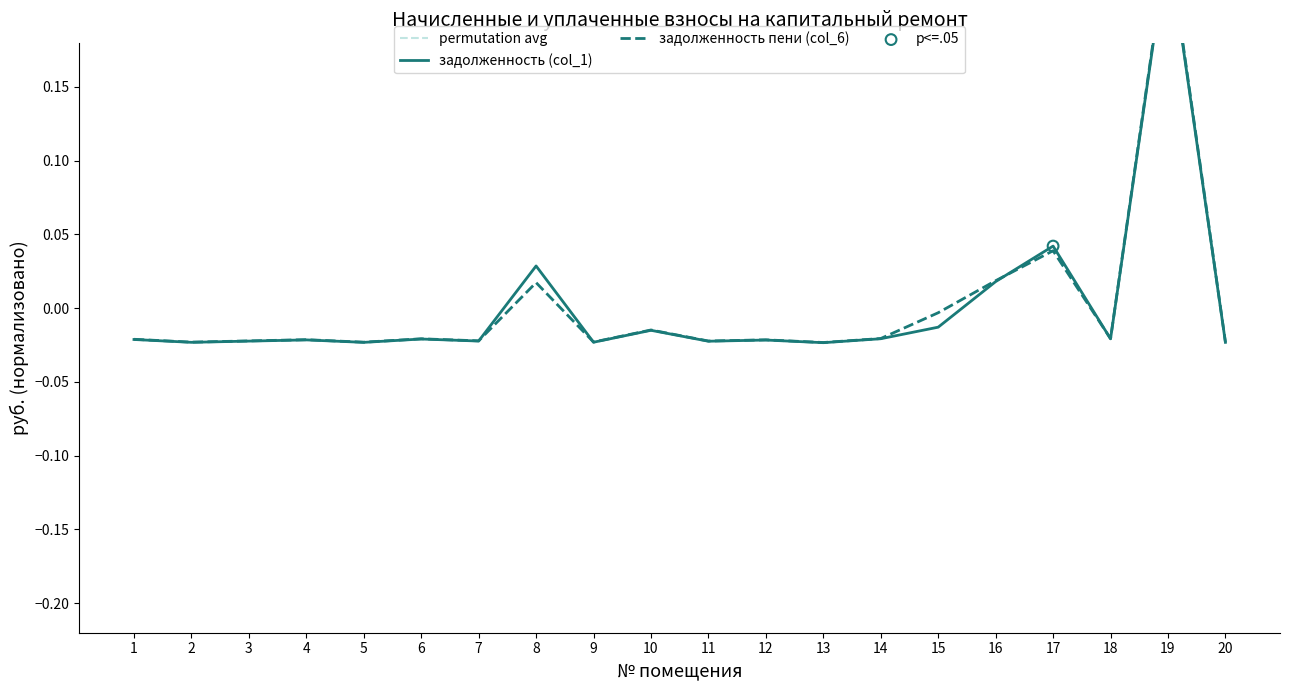

Which series has the widest spread of Y values?

задолженность пени (col_6)